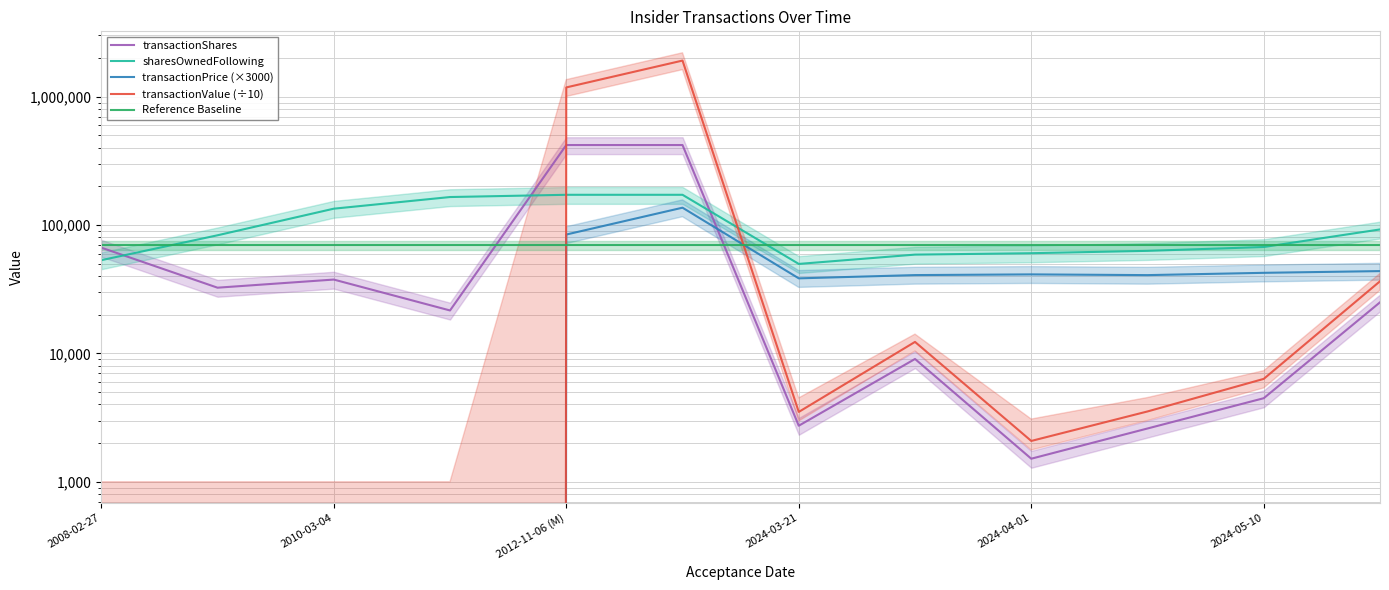

How many interior local peaks does the transactionPrice (×3000) series have?

2